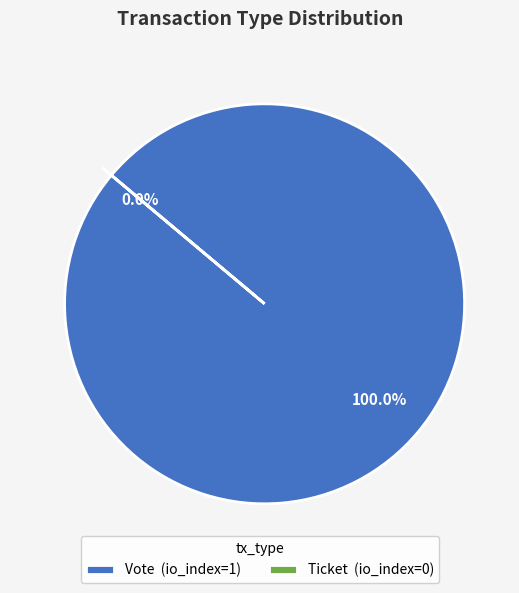

How many segments does this pie chart have?

2